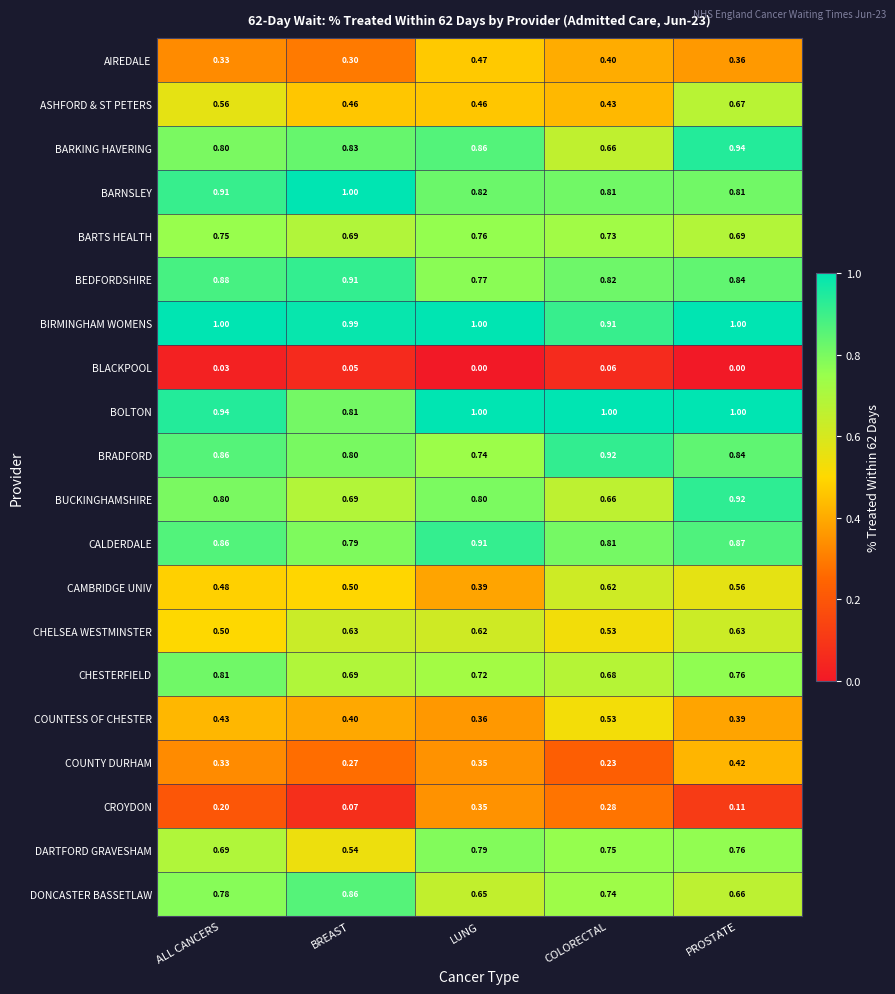

List the labels in order of CHESTERFIELD value, largest first.

ALL CANCERS, PROSTATE, LUNG, BREAST, COLORECTAL